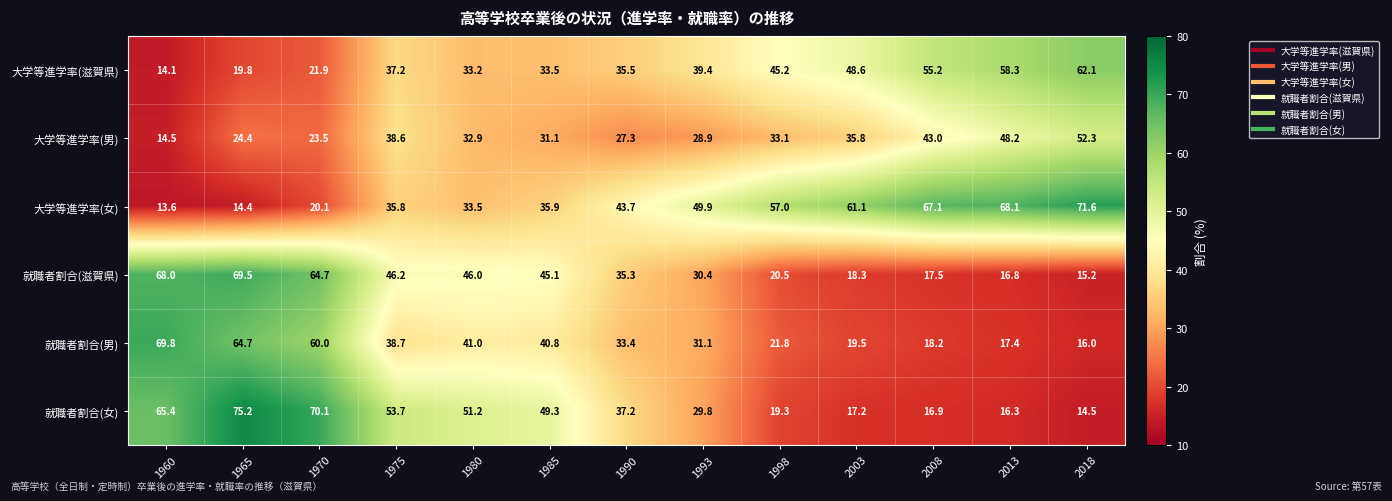

Between 1975 and 1993, which series saw the biggest shift?

就職者割合(女)